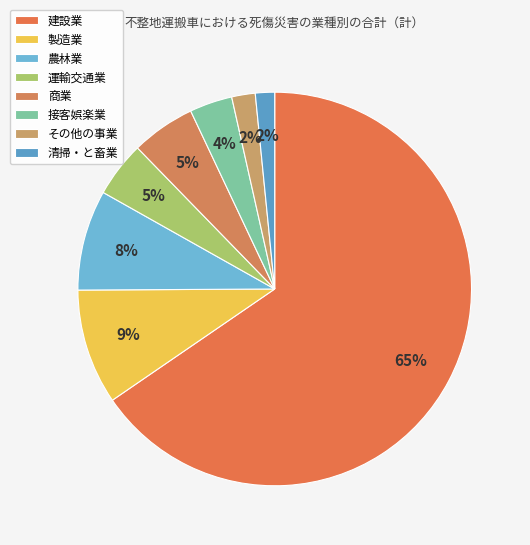

How many slices are in this pie chart?

8